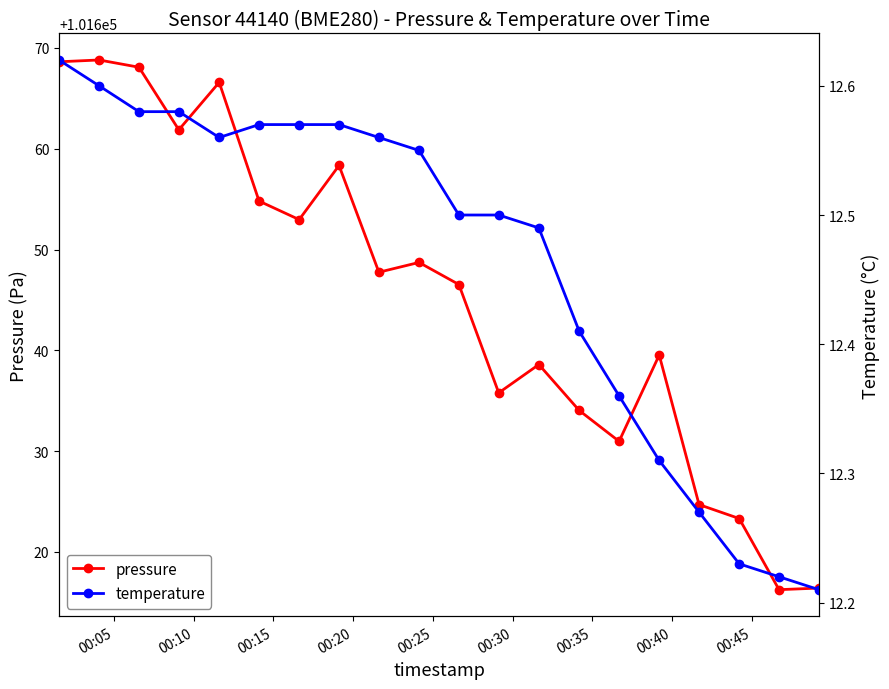

True or false: pressure has more than 1 interior local peaks.

True